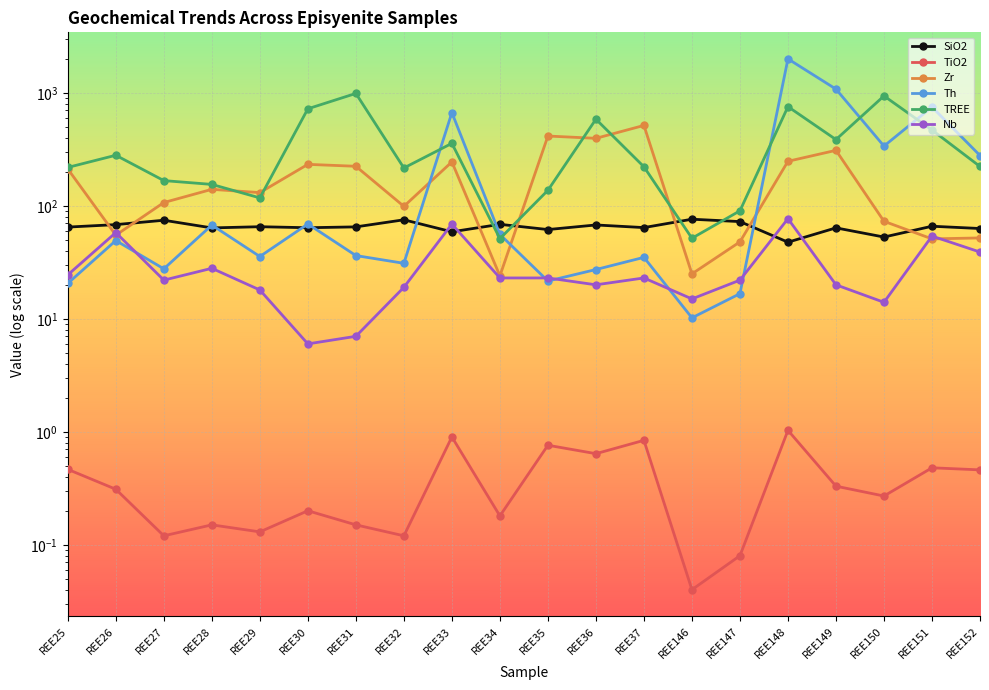

The Zr series shows 214.5 at REE29. True or false?

False